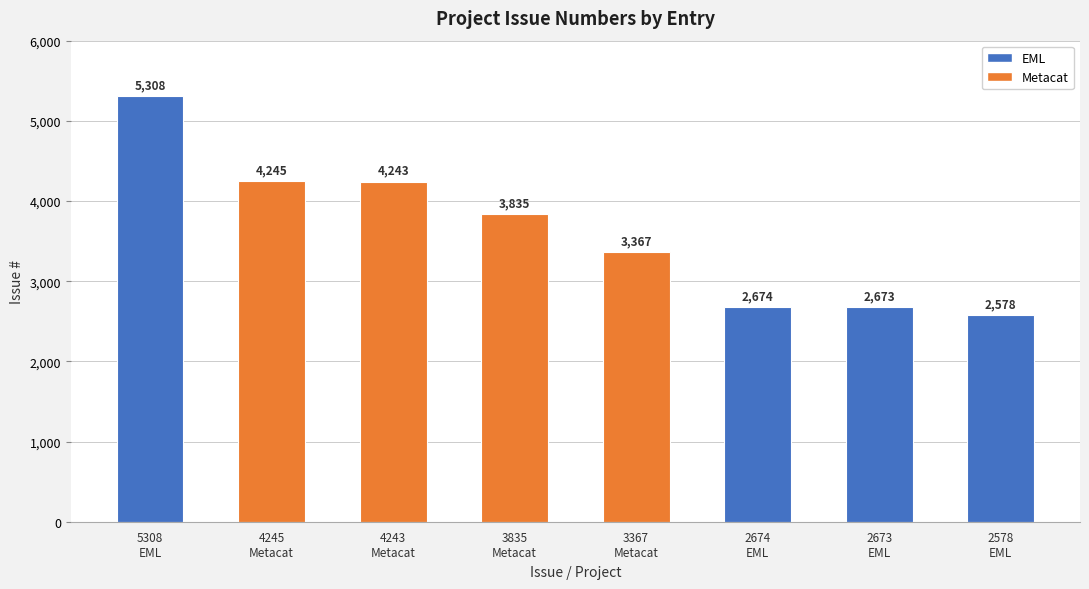

List the labels in order of value, smallest first.

2578
EML, 2673
EML, 2674
EML, 3367
Metacat, 3835
Metacat, 4243
Metacat, 4245
Metacat, 5308
EML